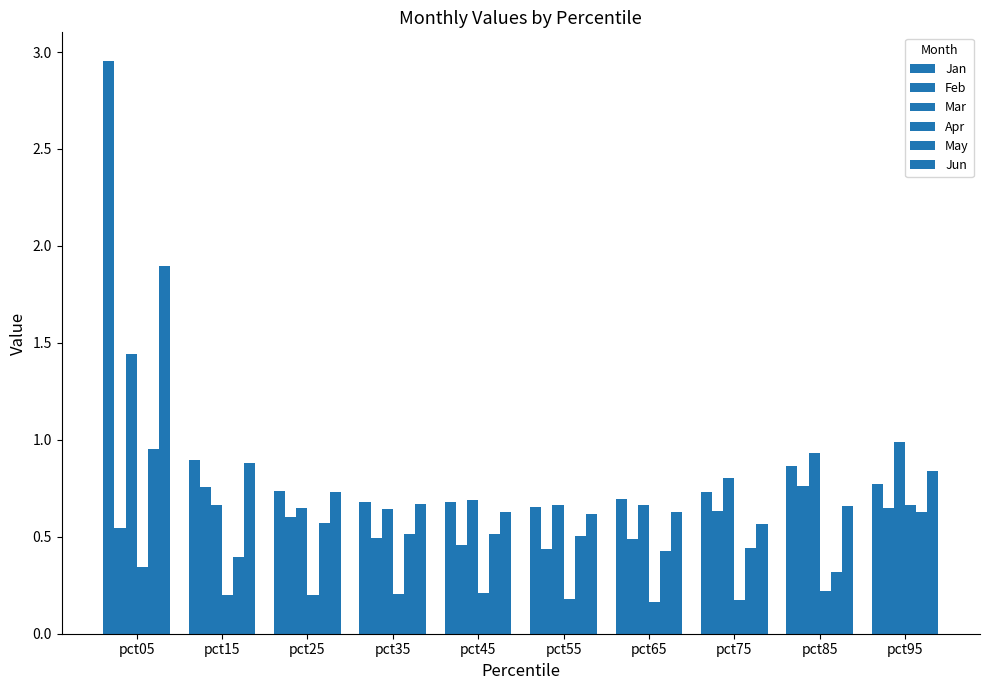

How many bars are there in each group?

6